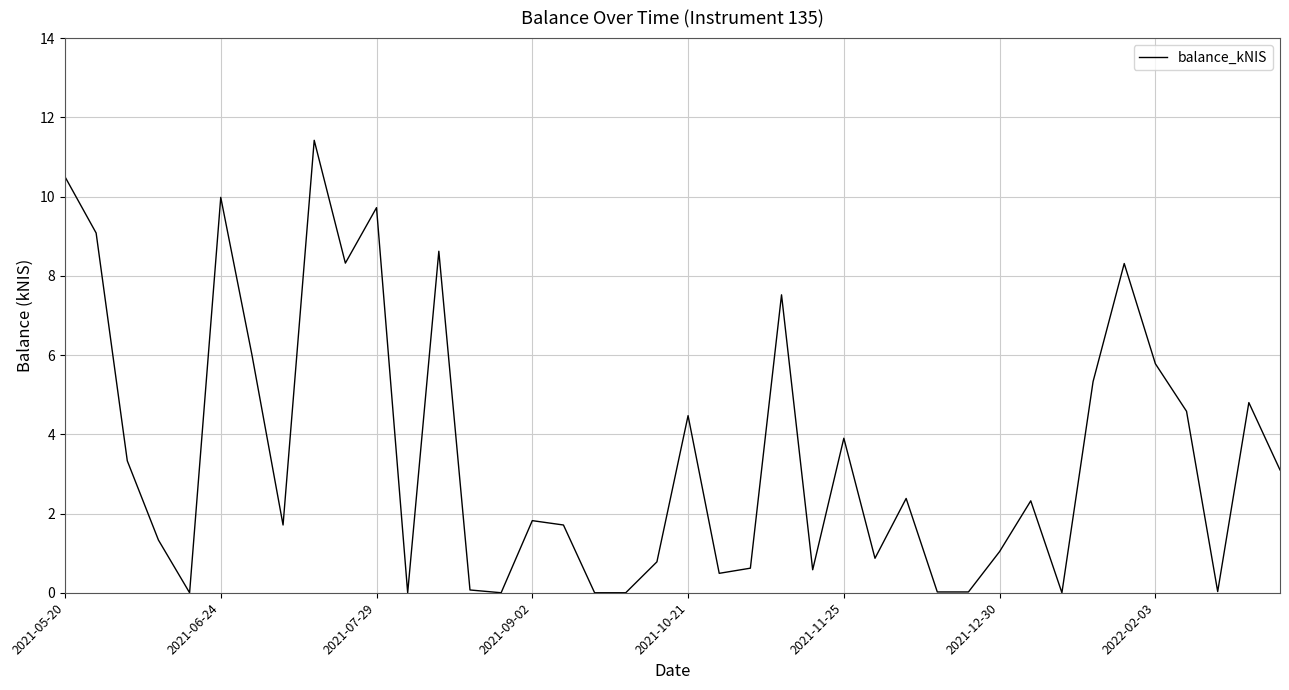

What is the difference between the maximum and minimum values?

11.4